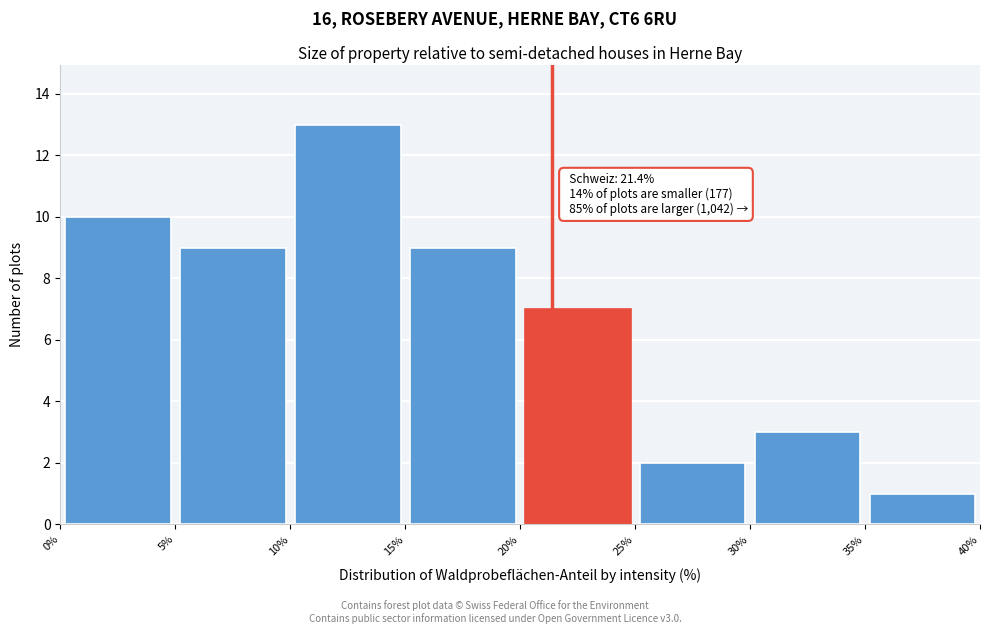

Which range on the x-axis has the tallest bar?

10% to 15%